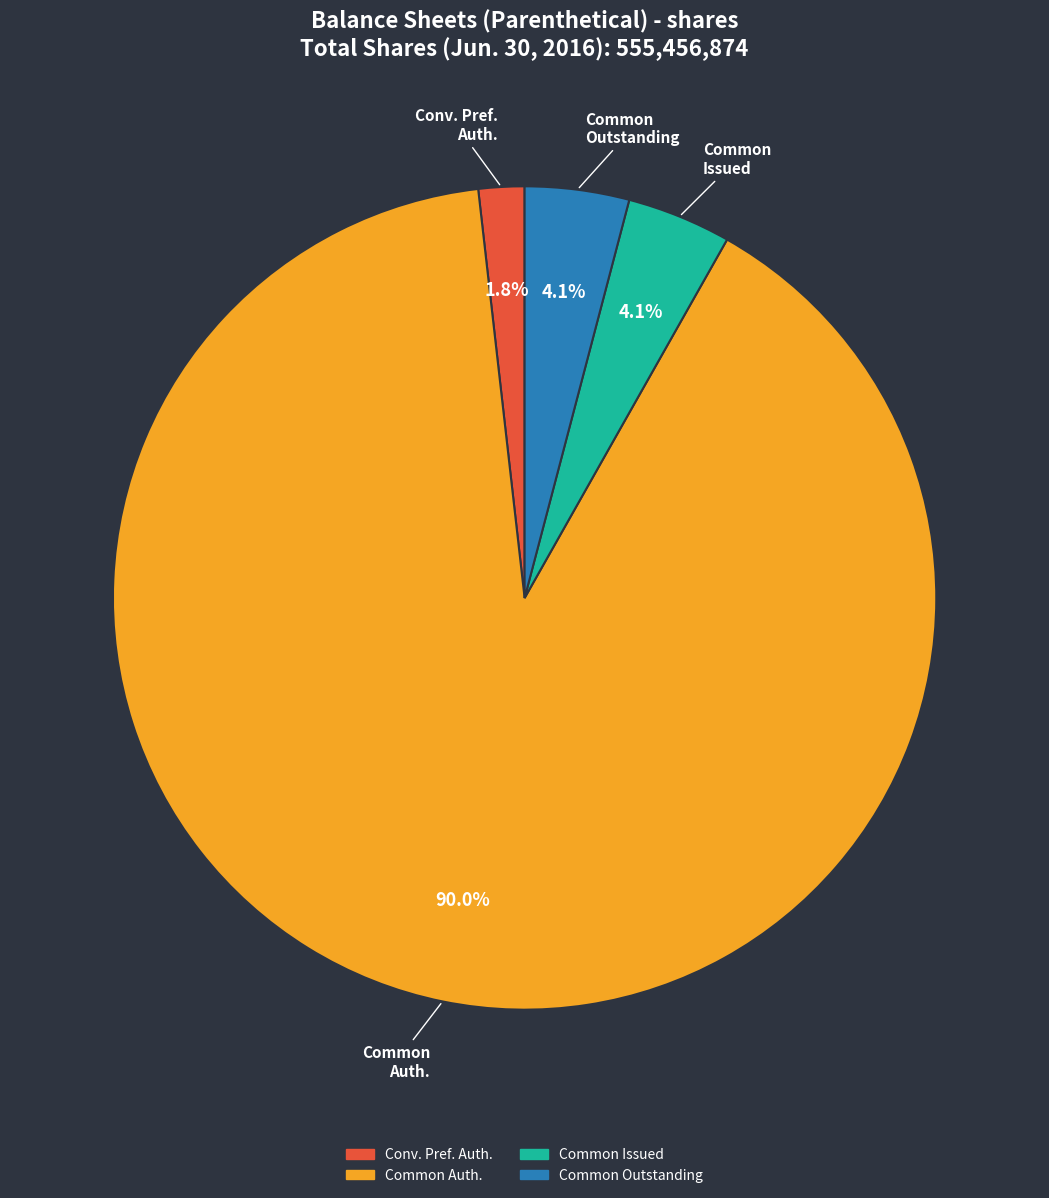

Is there any slice that represents more than half of the pie?

Yes